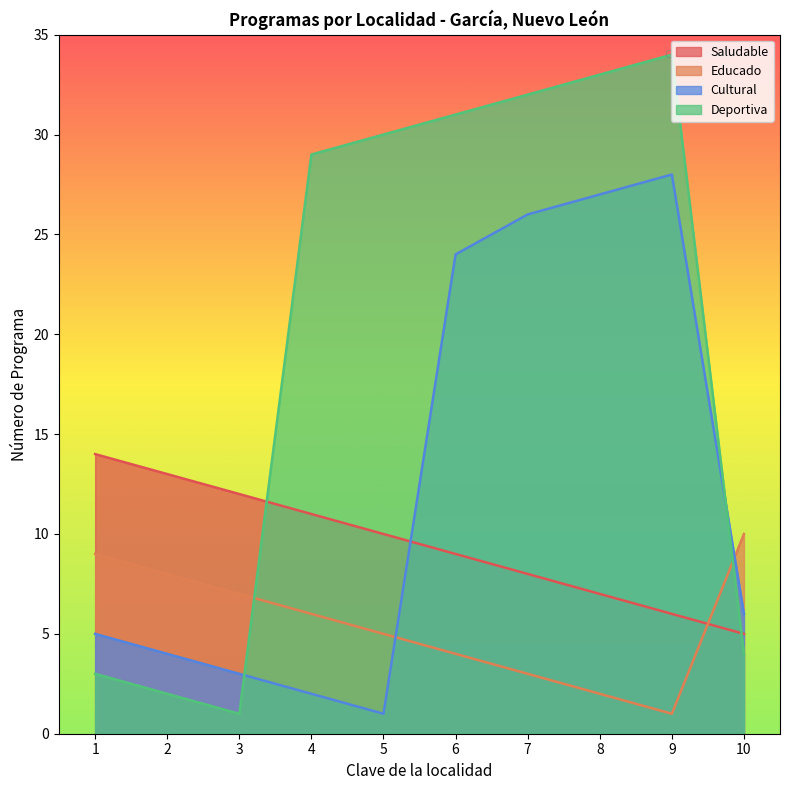

Where is Saludable nearest to the value 9?

6